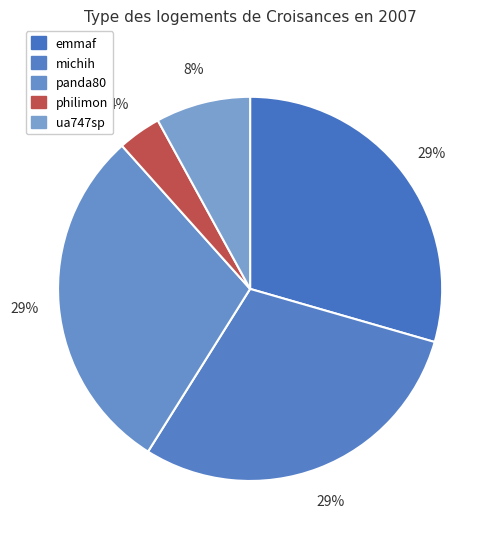

Between michih and emmaf, which is larger?

michih